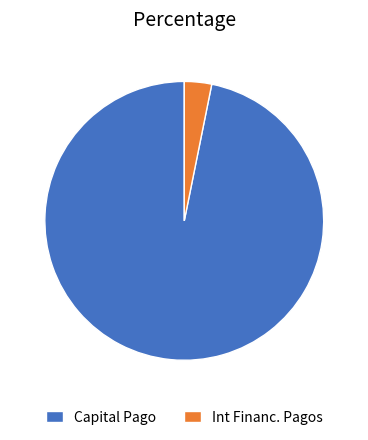

Do Int Financ. Pagos and Capital Pago together represent more than half of the pie?

Yes